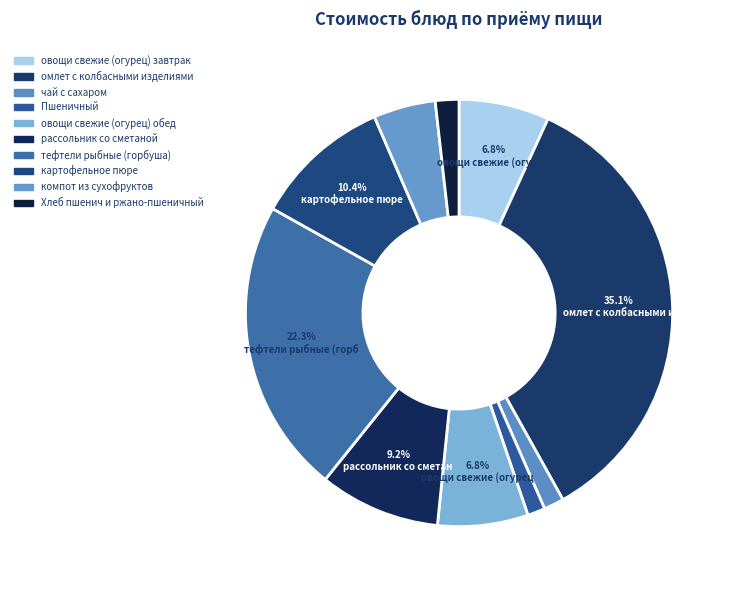

How many slices are in this pie chart?

10